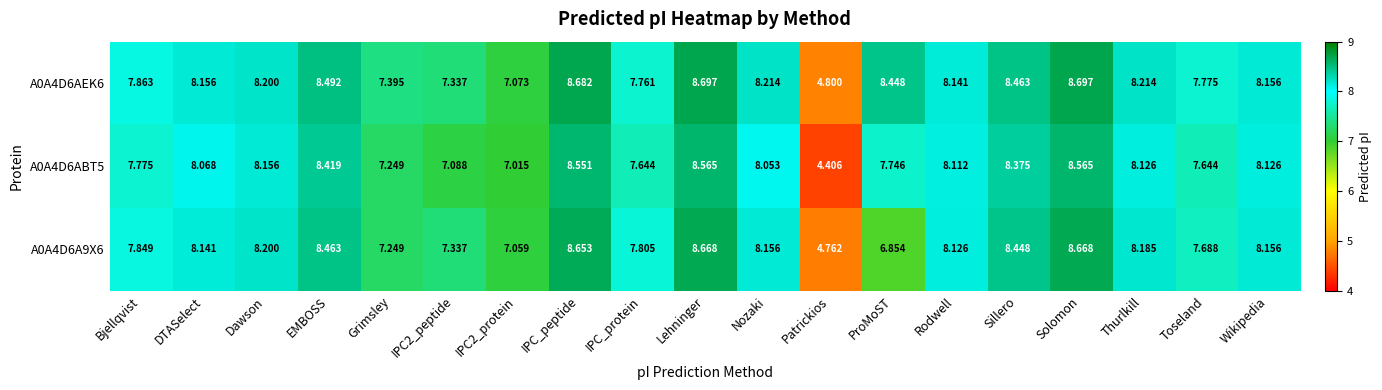

Where does the A0A4D6ABT5 series first go above 8?

DTASelect